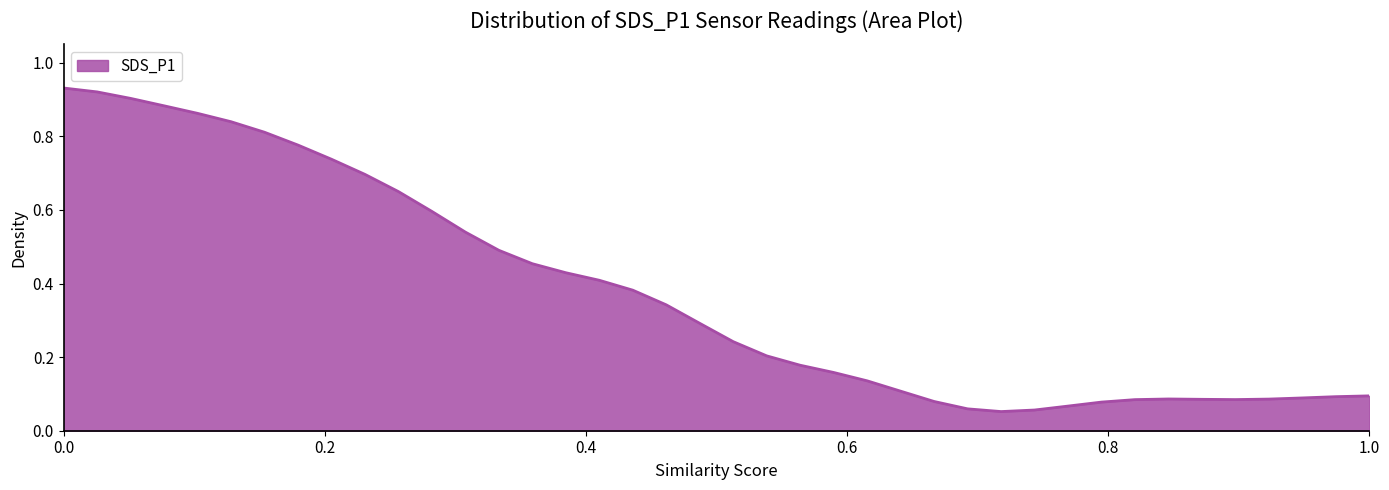

What is the smallest value displayed?

0.1